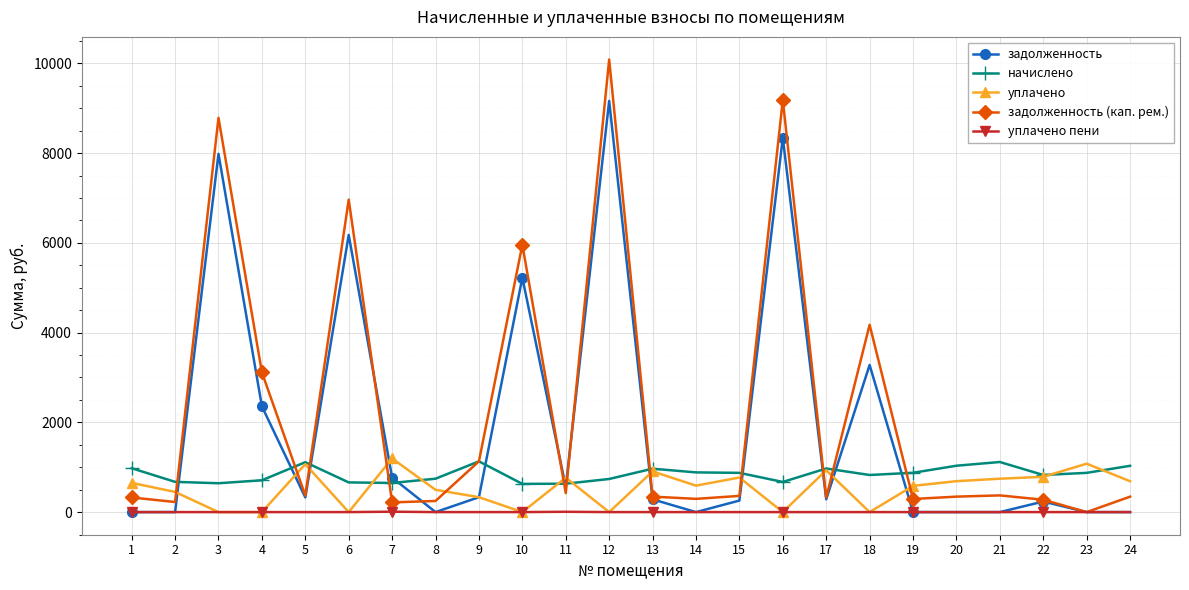

What are all the series names shown in the legend?

задолженность, начислено, уплачено, задолженность (кап. рем.), уплачено пени